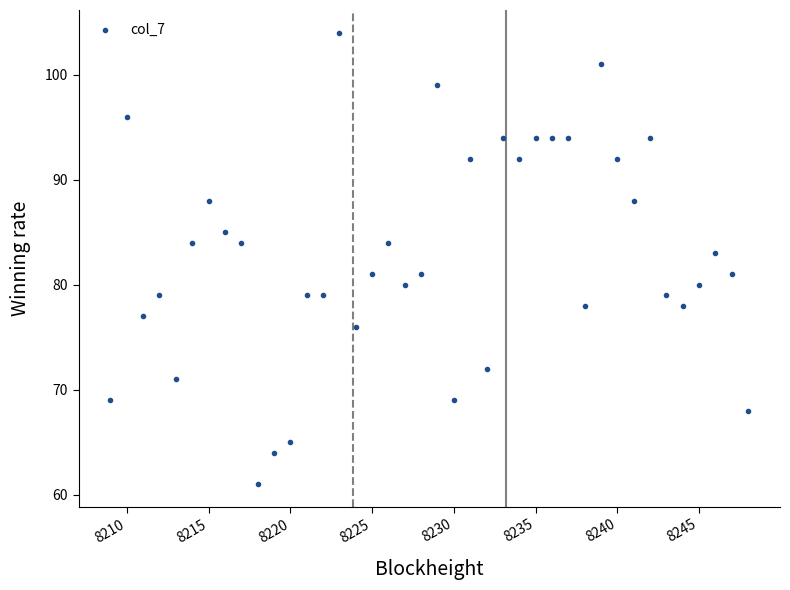

What is the range of X values (max minus min)?

39